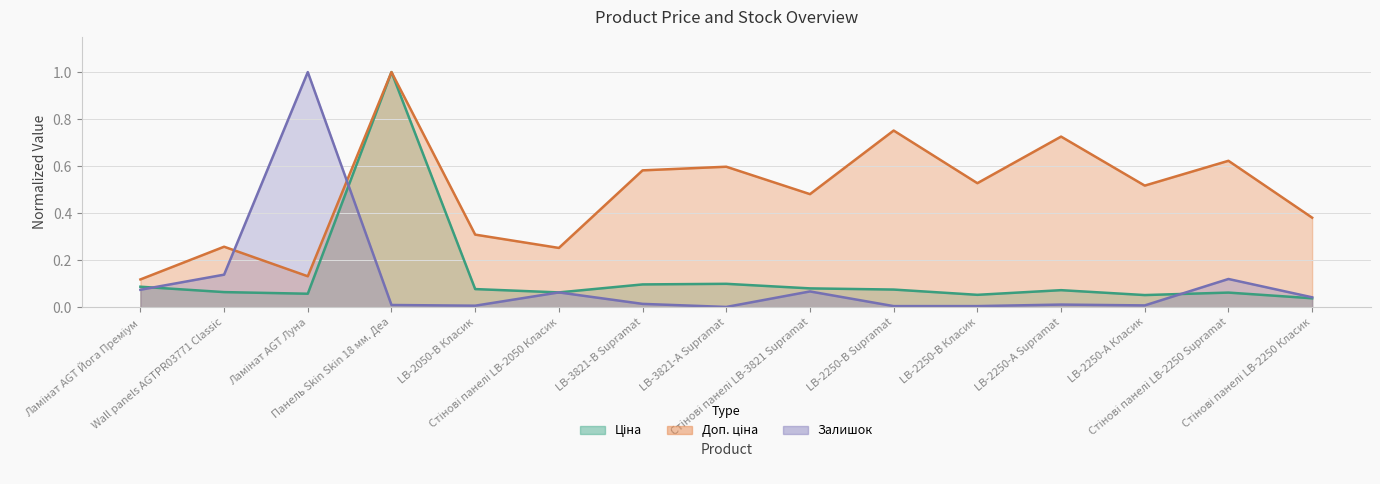

Where do Залишок and Ціна first cross each other?

Ламінат AGT Йога Преміум and Wall panels AGTPR03771 Classic